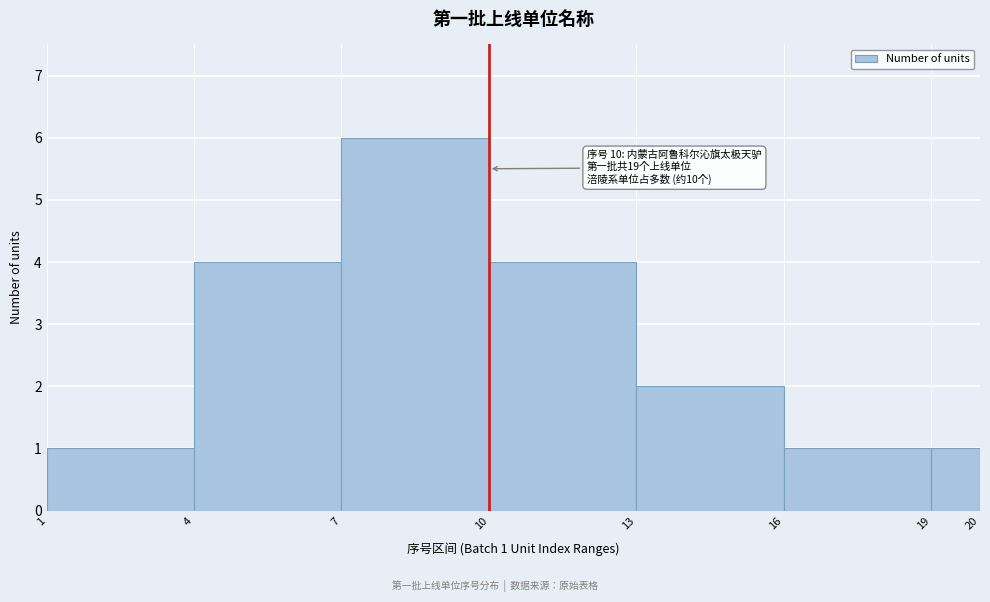

Which range on the x-axis has the tallest bar?

7 to 10